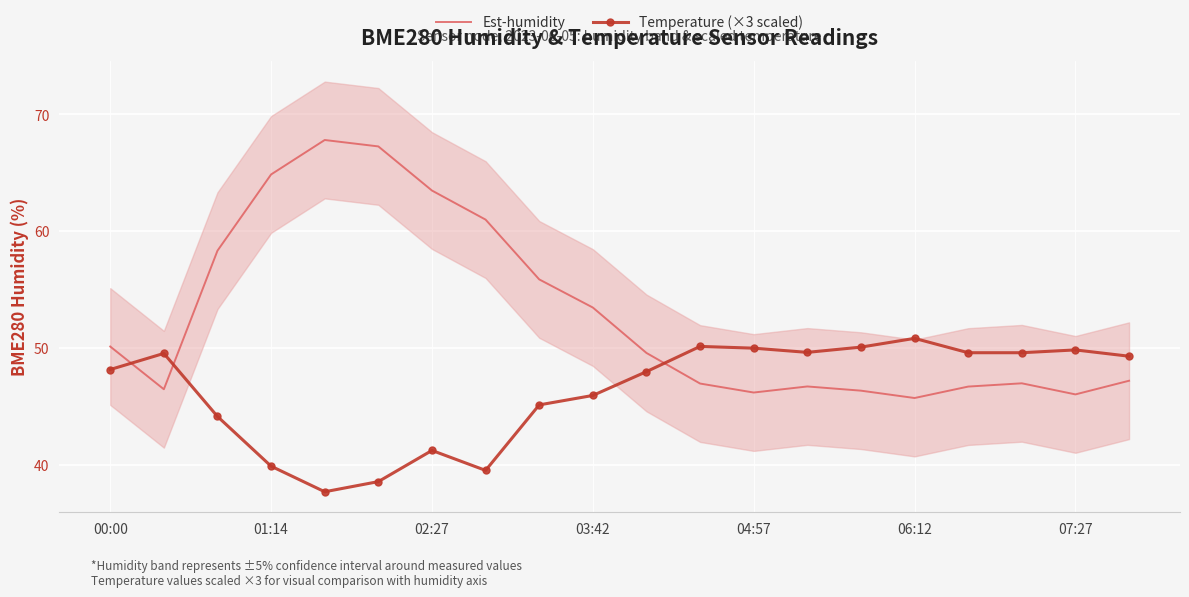

What is the difference between the second highest and minimum values in the Temperature (×3 scaled) series?

12.5